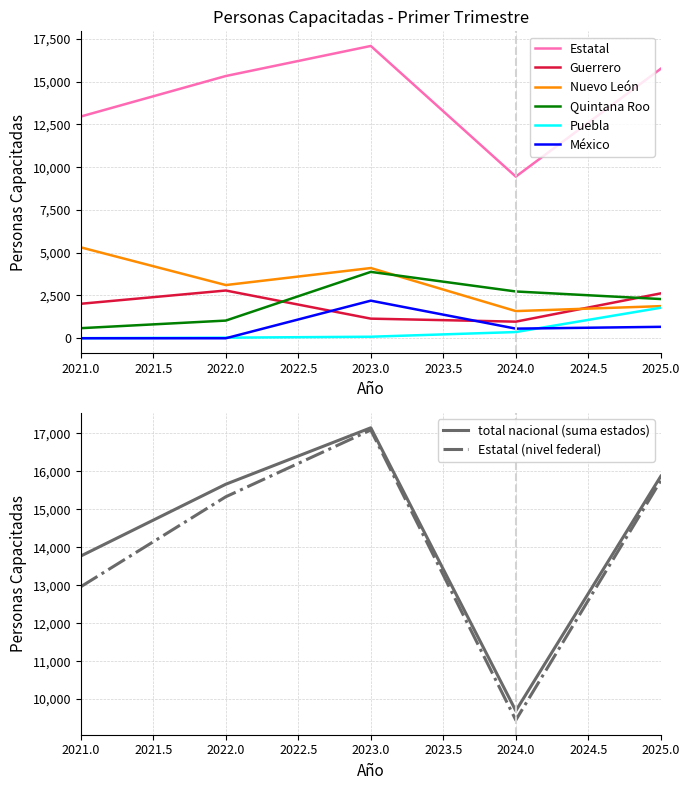

What is the difference between the maximum and minimum values in the Estatal series?

7636